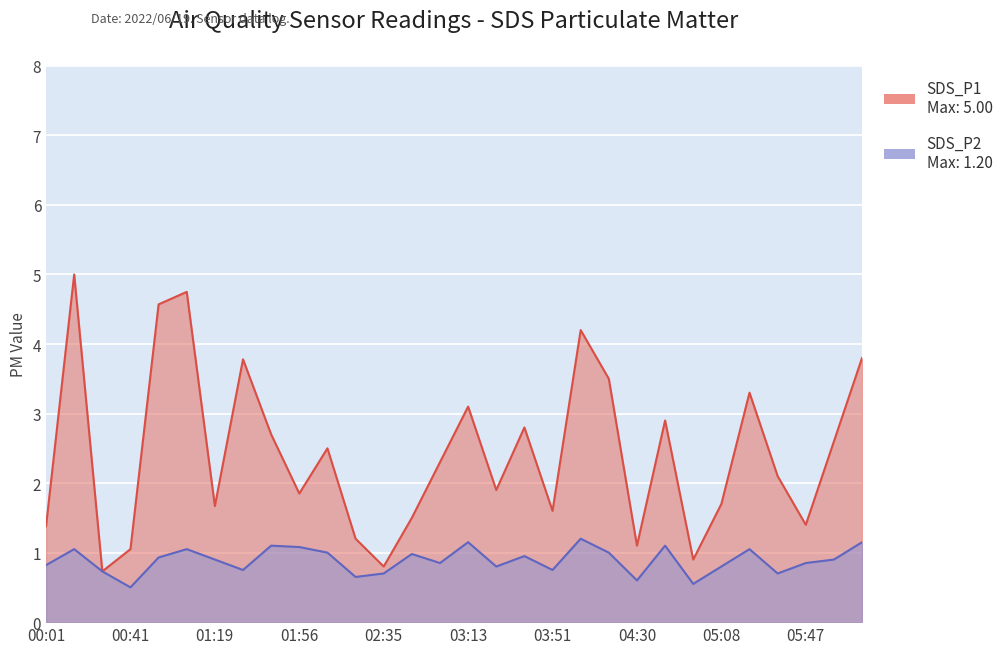

What position from the right is 05:08?

6